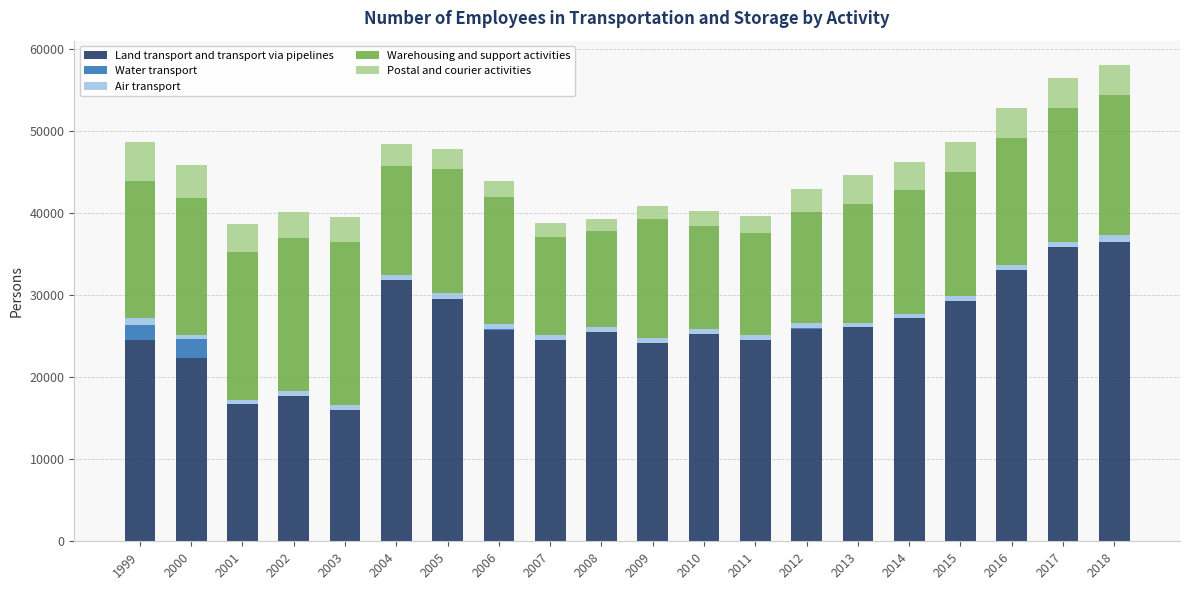

The value of Land transport and transport via pipelines at 2017 is 51248.7. True or false?

False